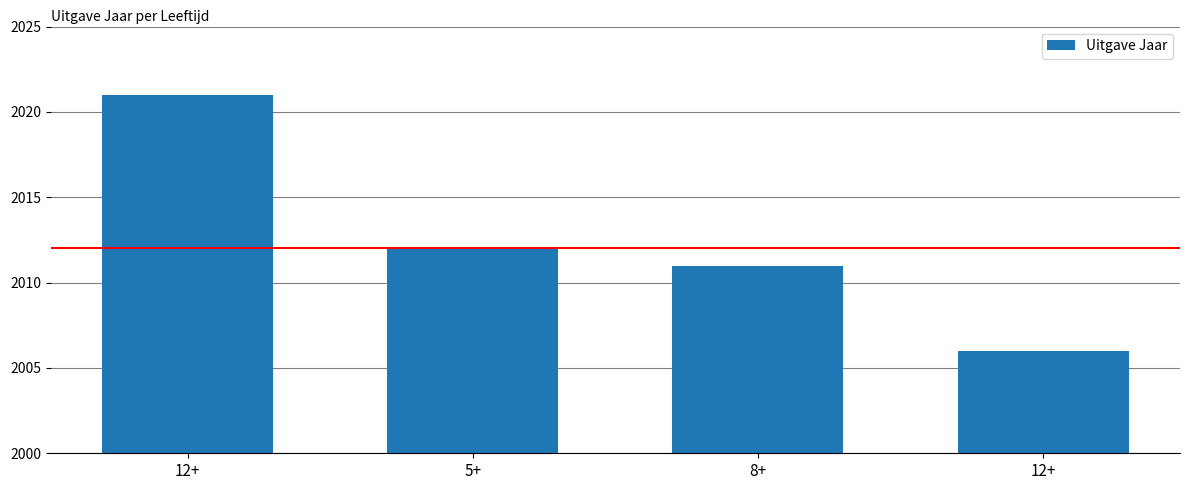

Is it true that the value at 12+ is 2006?

True